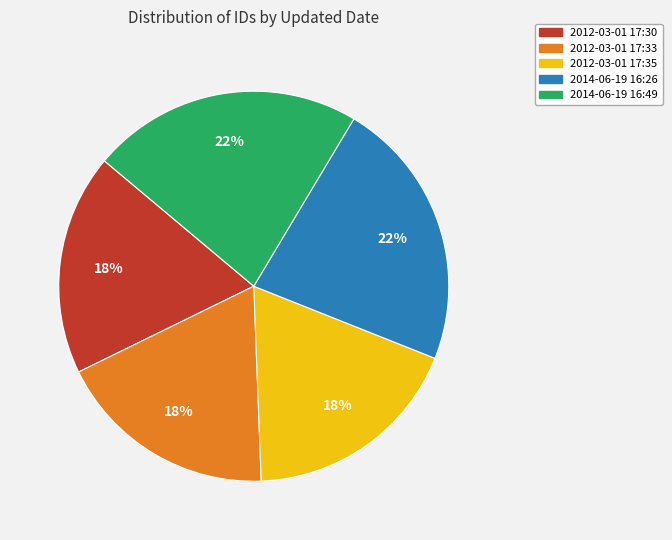

To the nearest percent, what is the combined percentage of 2012-03-01 17:30 and 2012-03-01 17:33?

37%